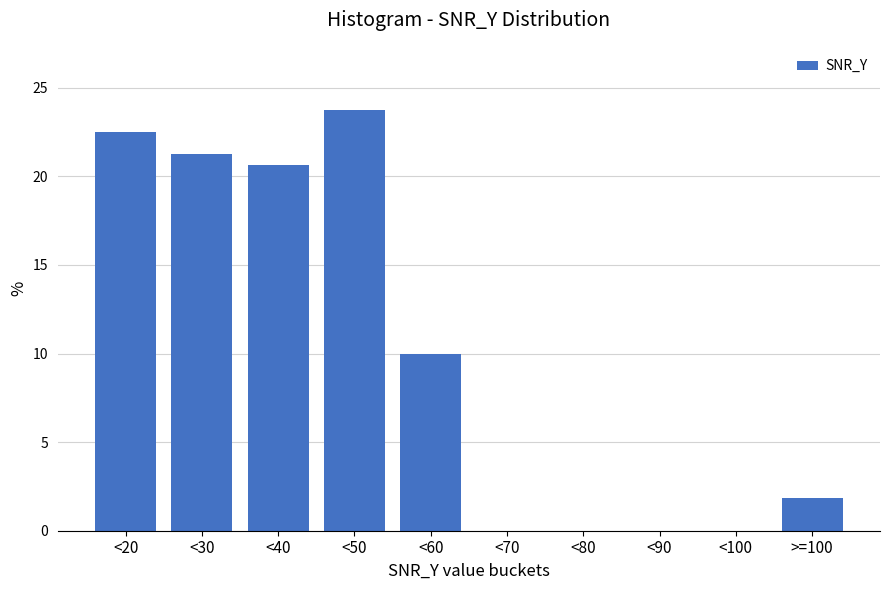

At which label is the value closest to 11?

<60